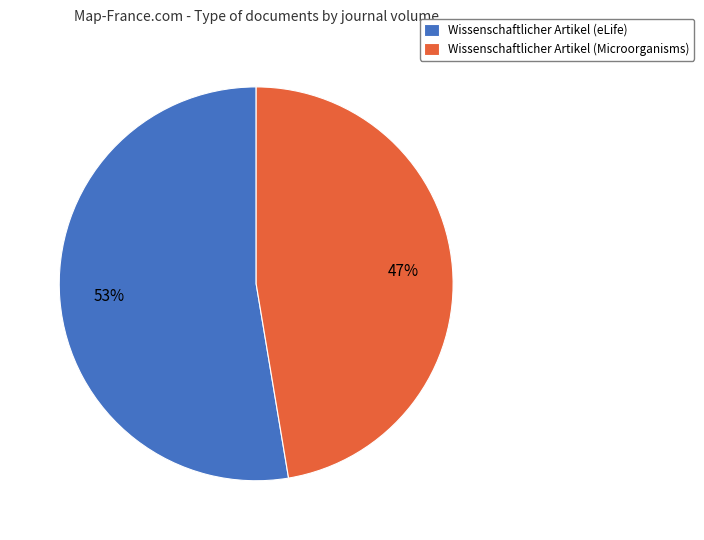

Does any single category account for the majority?

Yes